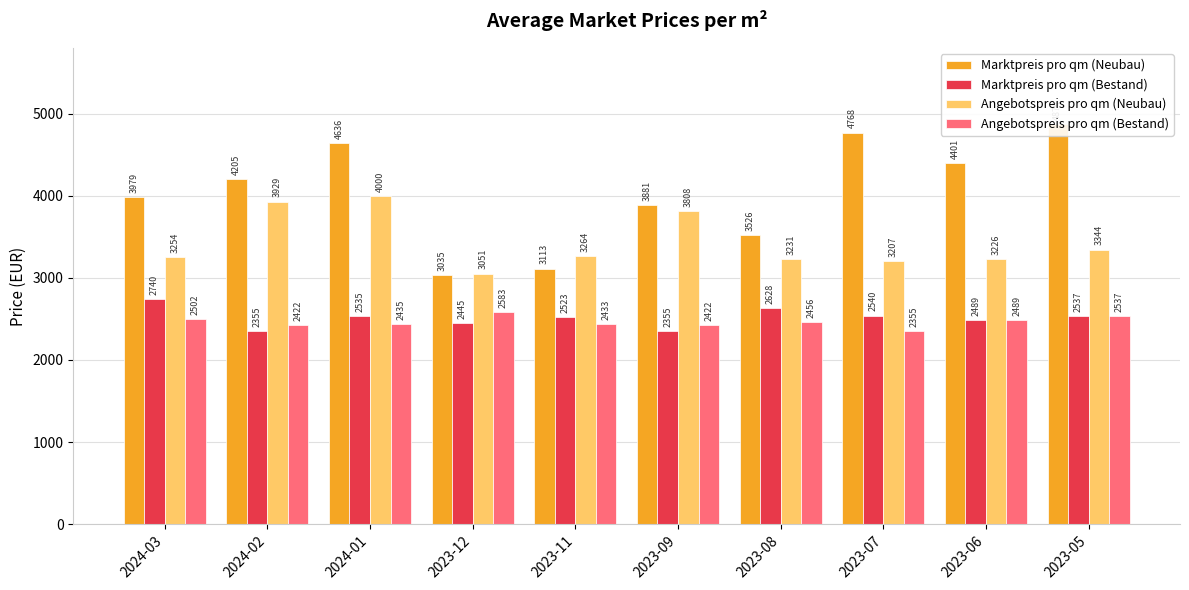

What is the lowest value of the Marktpreis pro qm (Bestand) series?

2354.7